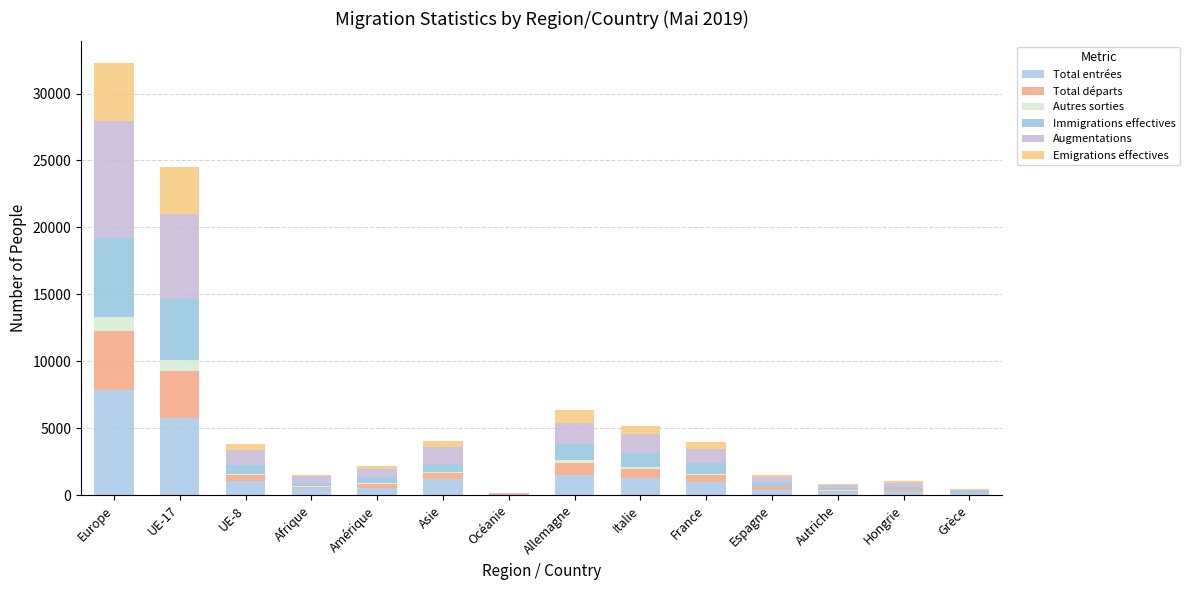

What is the value of the Total entrées bar at the 14th from the left?

124